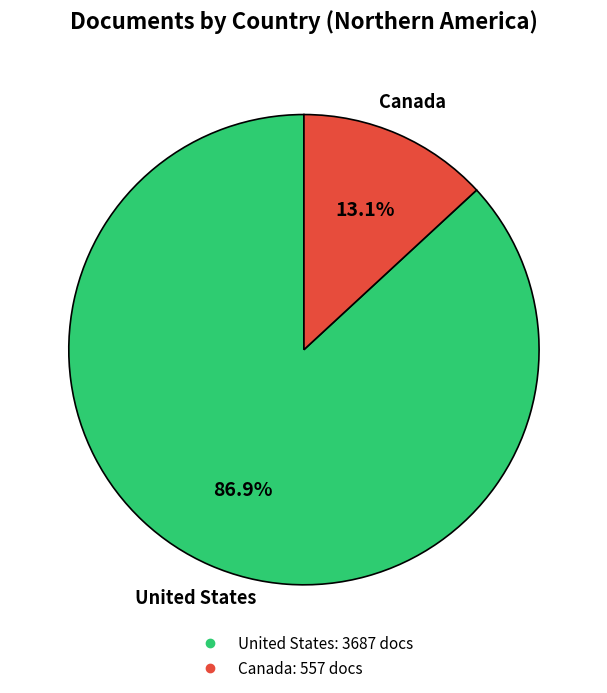

Does any single category account for the majority?

Yes